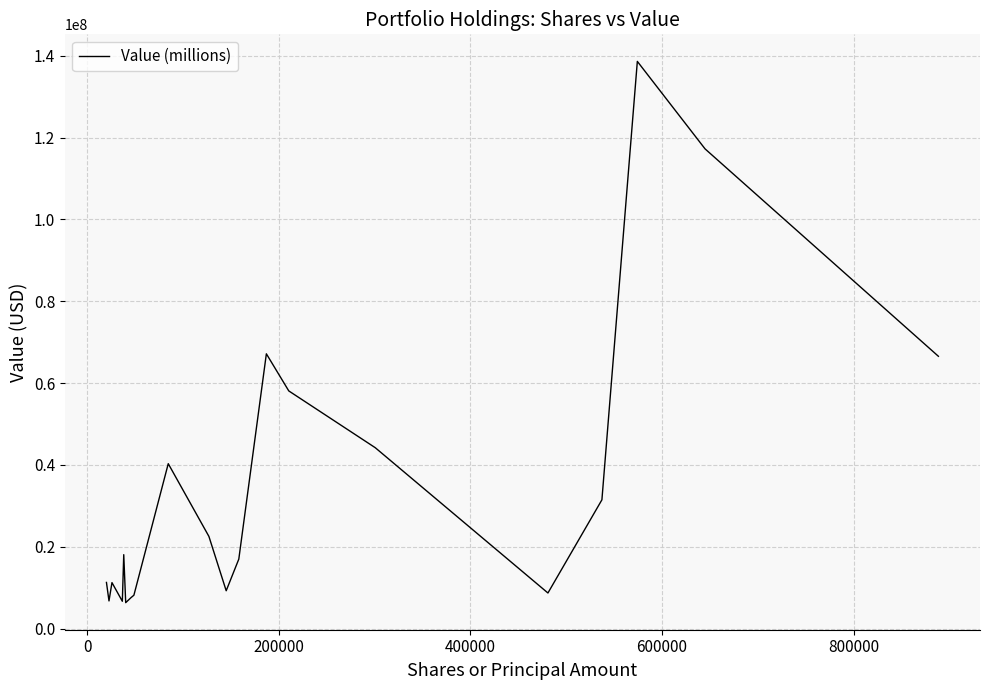

What is the maximum value shown in the chart?

138631000